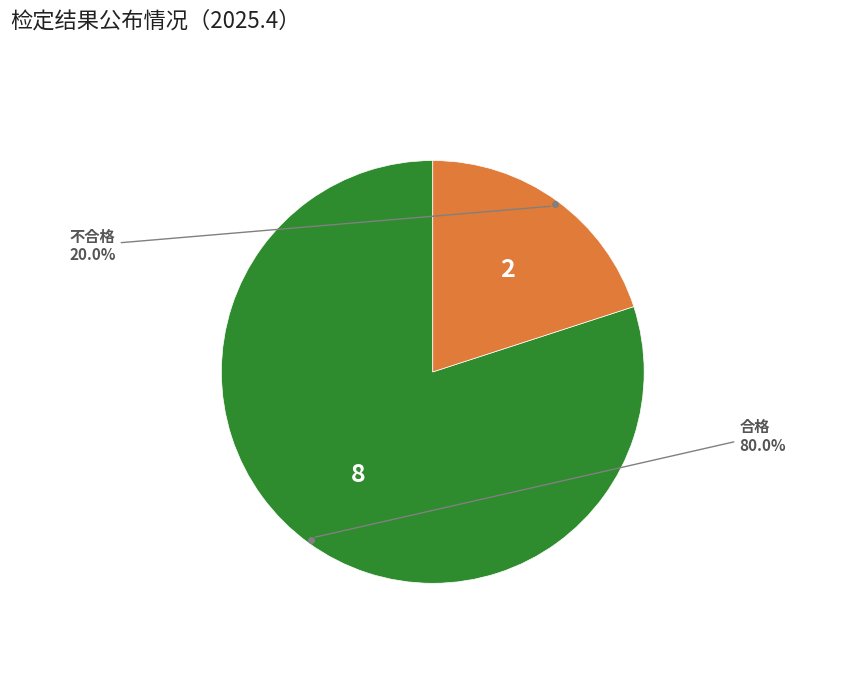

How many slices are in this pie chart?

2